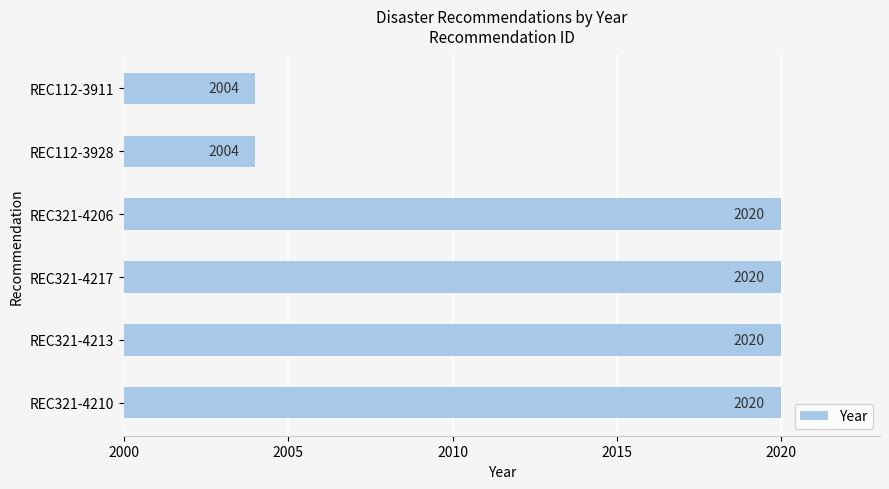

What is the ratio of the value at REC321-4217 to the value at REC321-4210?

1.0